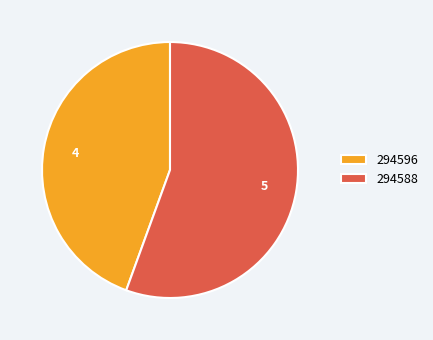

Which slice represents more than half of the pie?

294588